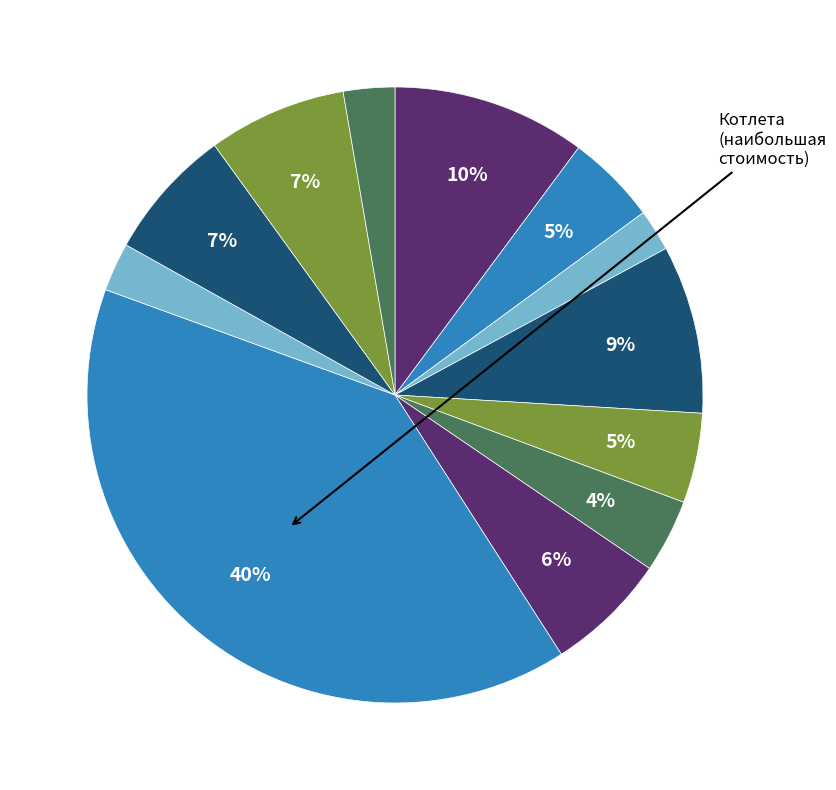

How many slices are in this pie chart?

12